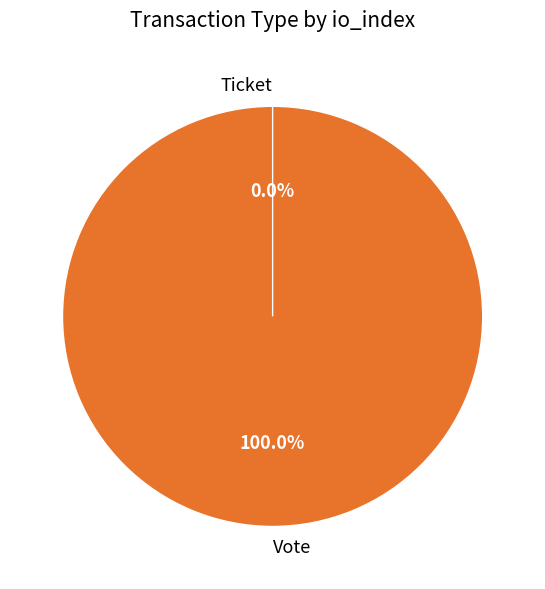

What is the majority slice?

Vote